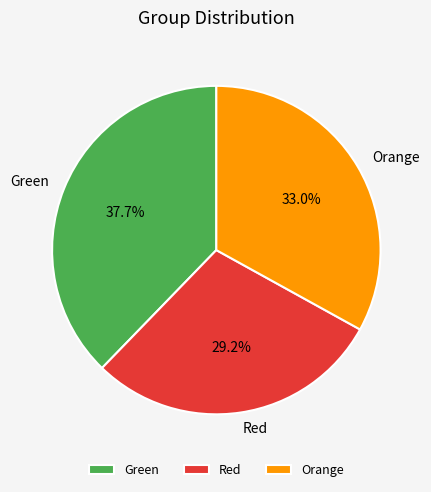

True or false: Orange accounts for 22% of the total.

False